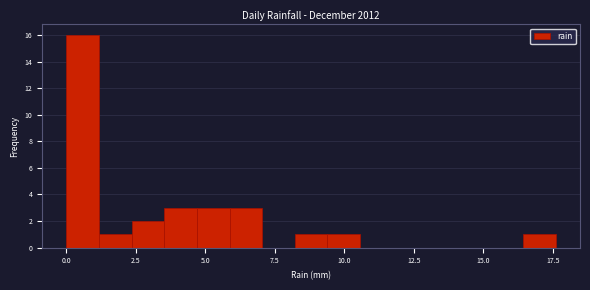

Read against the x-axis, roughly where is the centre of the tallest bar?

0.5